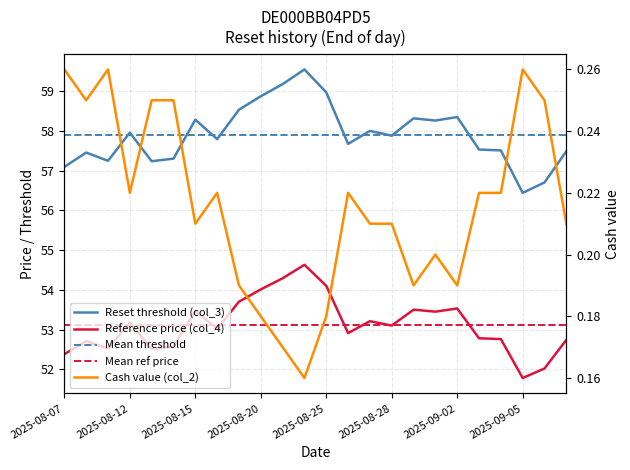

Reading left to right, list all the values displayed in this chart.

Reset threshold (col_3): 2025-08-07=57.1	2025-08-08=57.5	2025-08-11=57.2	2025-08-12=58.0	2025-08-13=57.2	2025-08-14=57.3	2025-08-15=58.3	2025-08-18=57.8	2025-08-19=58.5	2025-08-20=58.9	2025-08-21=59.2	2025-08-22=59.5	2025-08-25=59.0	2025-08-26=57.7	2025-08-27=58.0	2025-08-28=57.9	2025-08-29=58.3	2025-09-01=58.3	2025-09-02=58.3	2025-09-03=57.5	2025-09-04=57.5	2025-09-05=56.4	2025-09-08=56.7	2025-09-09=57.5
Reference price (col_4): 2025-08-07=52.4	2025-08-08=52.7	2025-08-11=52.5	2025-08-12=53.2	2025-08-13=52.5	2025-08-14=52.6	2025-08-15=53.5	2025-08-18=53.0	2025-08-19=53.7	2025-08-20=54.0	2025-08-21=54.3	2025-08-22=54.6	2025-08-25=54.1	2025-08-26=52.9	2025-08-27=53.2	2025-08-28=53.1	2025-08-29=53.5	2025-09-01=53.5	2025-09-02=53.5	2025-09-03=52.8	2025-09-04=52.8	2025-09-05=51.8	2025-09-08=52.0	2025-09-09=52.7
Cash value (col_2): 2025-08-07=0.3	2025-08-08=0.2	2025-08-11=0.3	2025-08-12=0.2	2025-08-13=0.2	2025-08-14=0.2	2025-08-15=0.2	2025-08-18=0.2	2025-08-19=0.2	2025-08-20=0.2	2025-08-21=0.2	2025-08-22=0.2	2025-08-25=0.2	2025-08-26=0.2	2025-08-27=0.2	2025-08-28=0.2	2025-08-29=0.2	2025-09-01=0.2	2025-09-02=0.2	2025-09-03=0.2	2025-09-04=0.2	2025-09-05=0.3	2025-09-08=0.2	2025-09-09=0.2